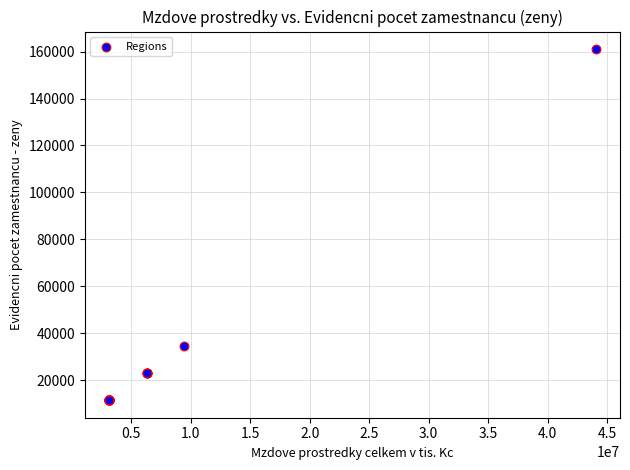

What Y value in the scatter plot is closest to 86271?

34460